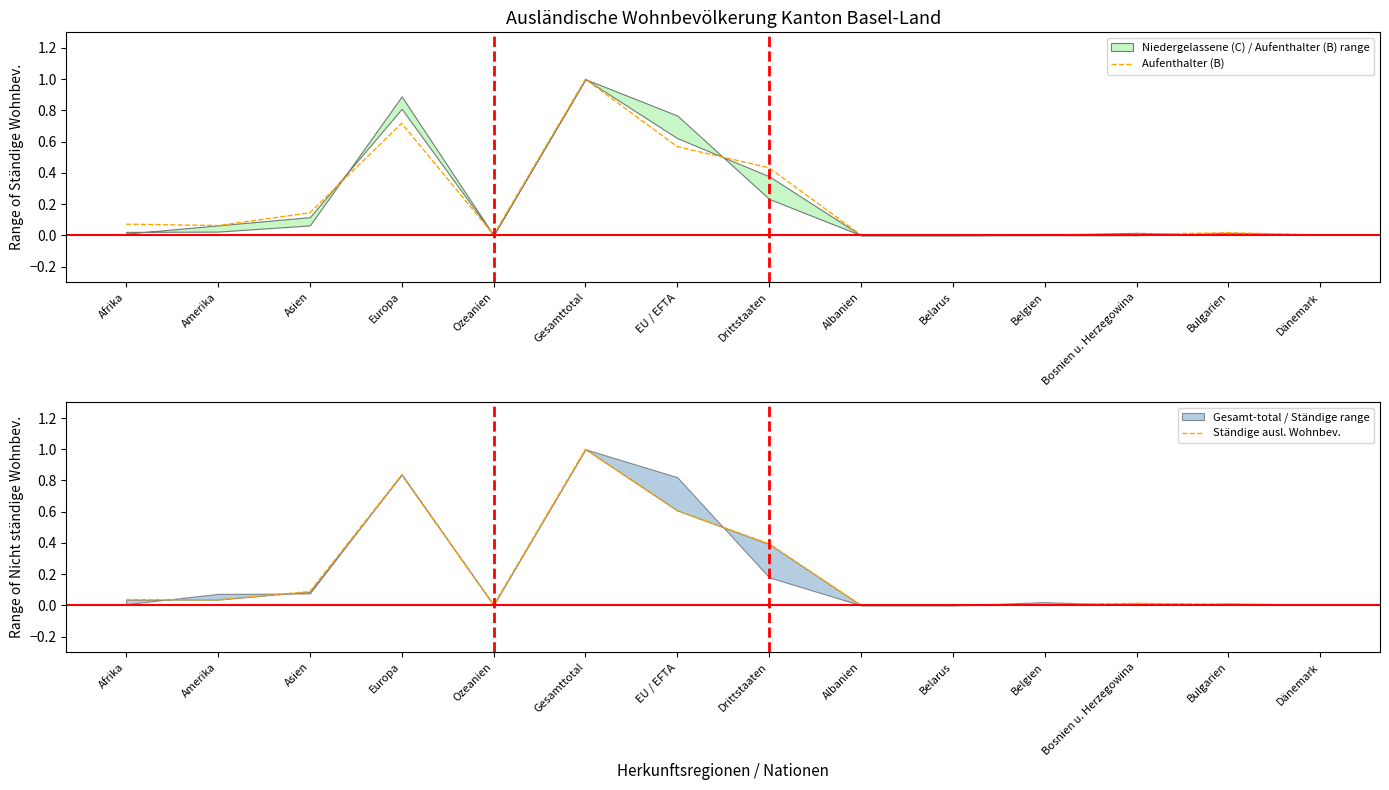

Does the chart display data point markers on the line(s)?

No